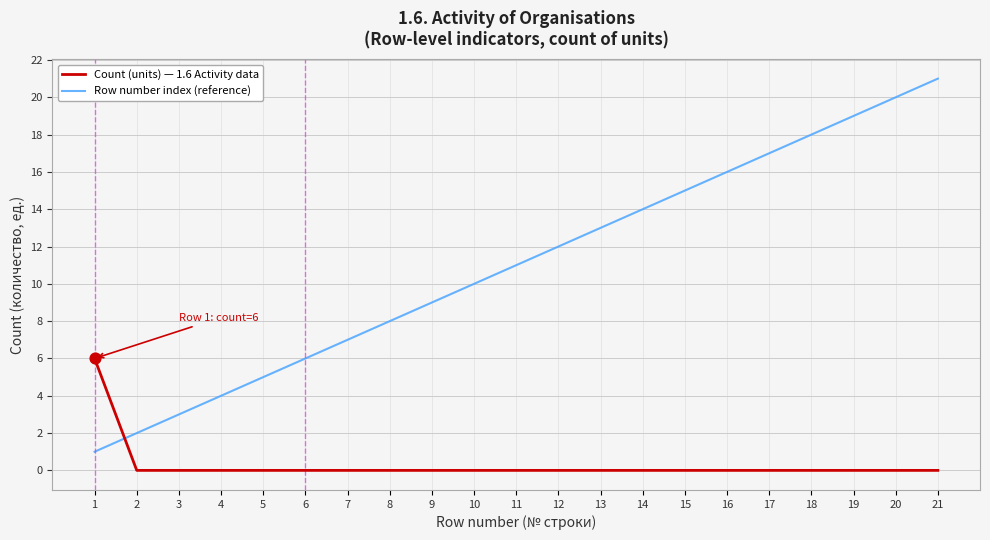

At which category is the sum across all series the highest?

21